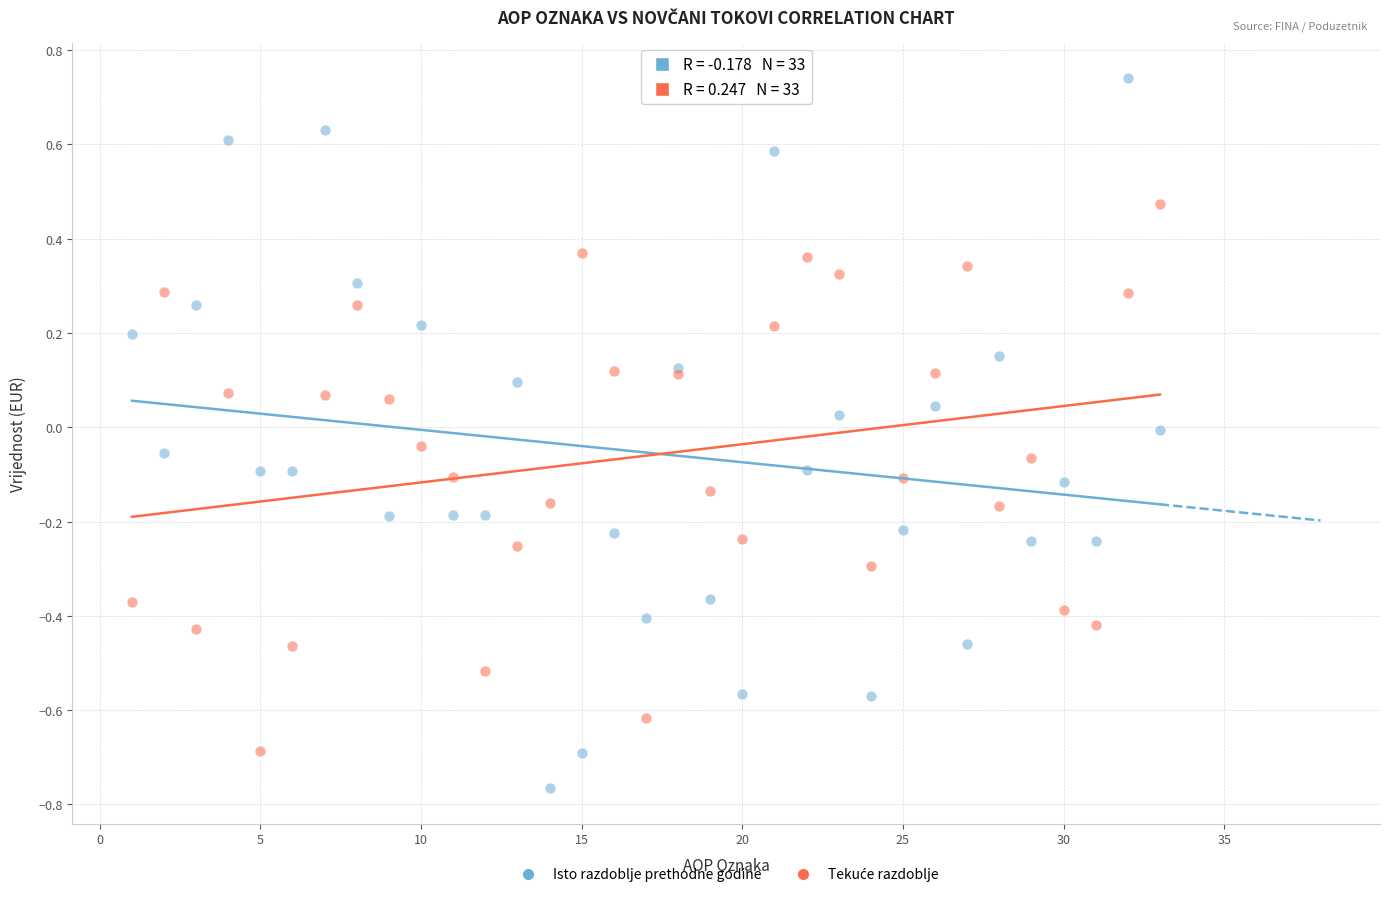

Which series contains the lowest Y value?

Isto razdoblje prethodne godine